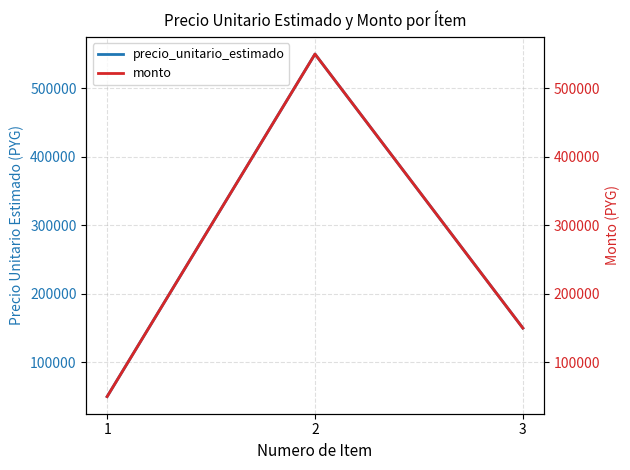

What are all the series names shown in the legend?

precio_unitario_estimado, monto